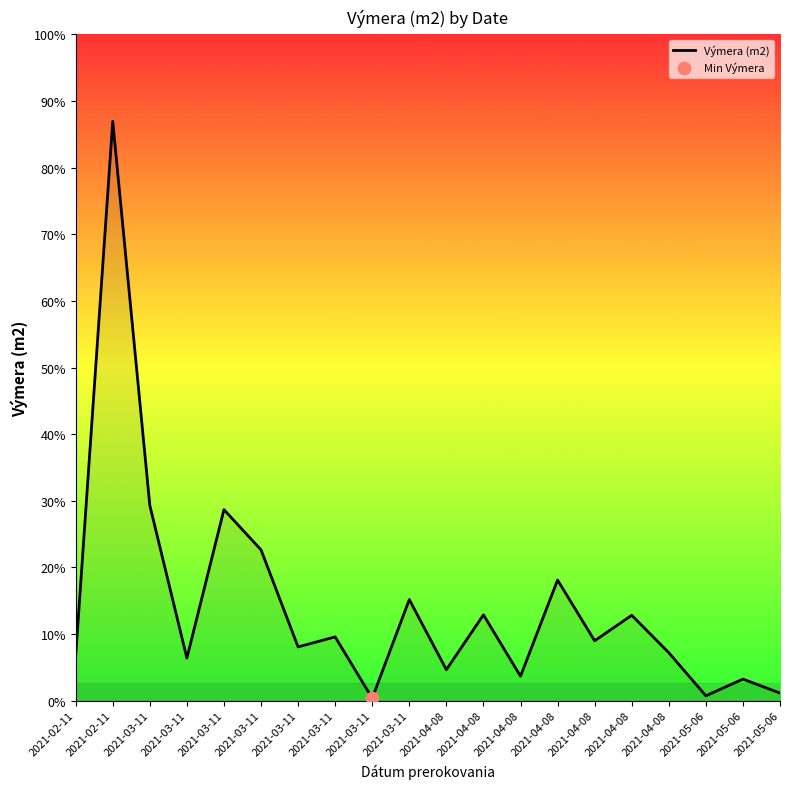

Approximately how many times larger is the value at 2021-03-11 compared to 2021-03-11?

3.0